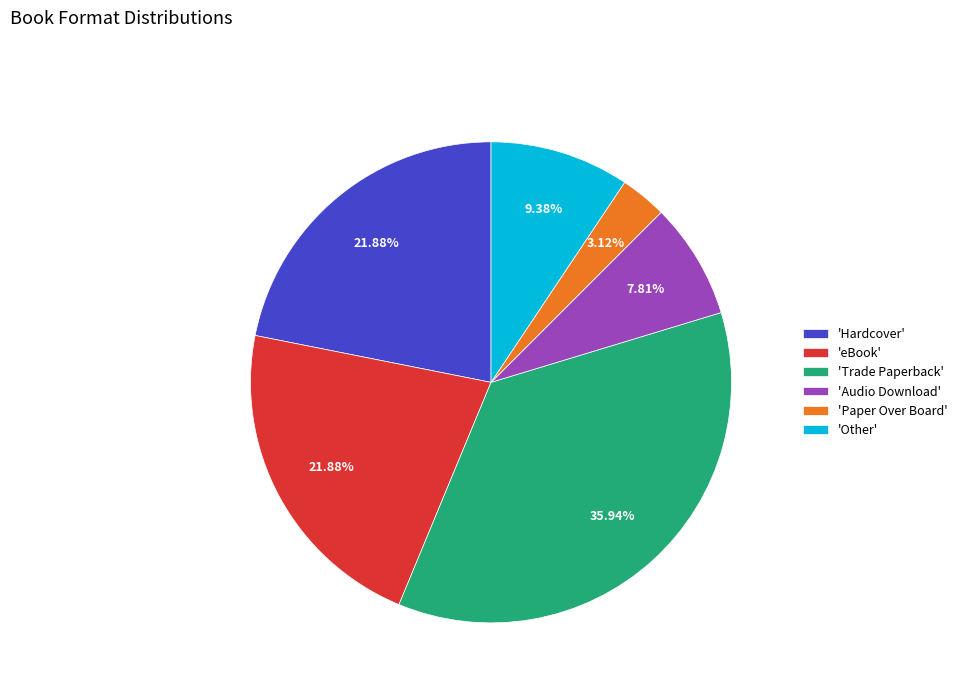

Combined, do 'Audio Download' and 'eBook' account for over 50%?

No